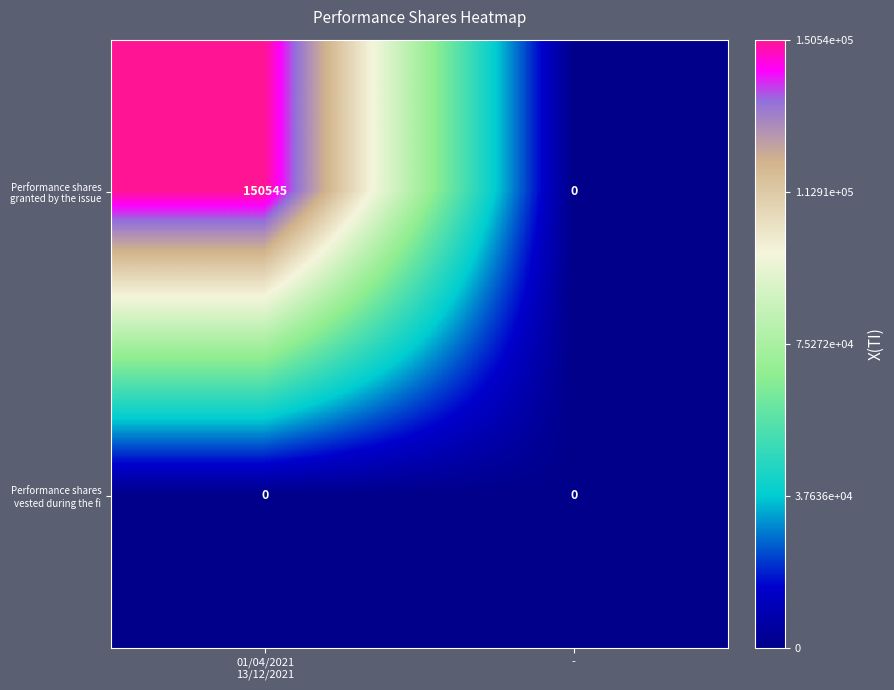

Rank the series by their maximum value, from highest to lowest.

Performance shares granted by the issue, Performance shares vested during the fi